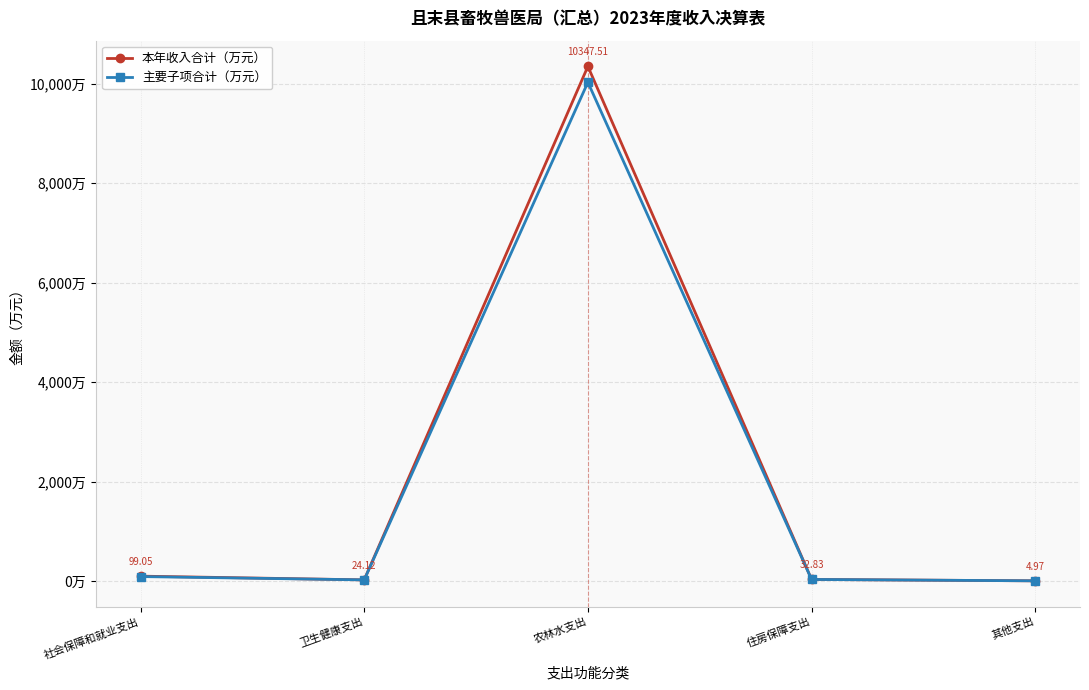

What is the label of the 5th point from the left?

其他支出